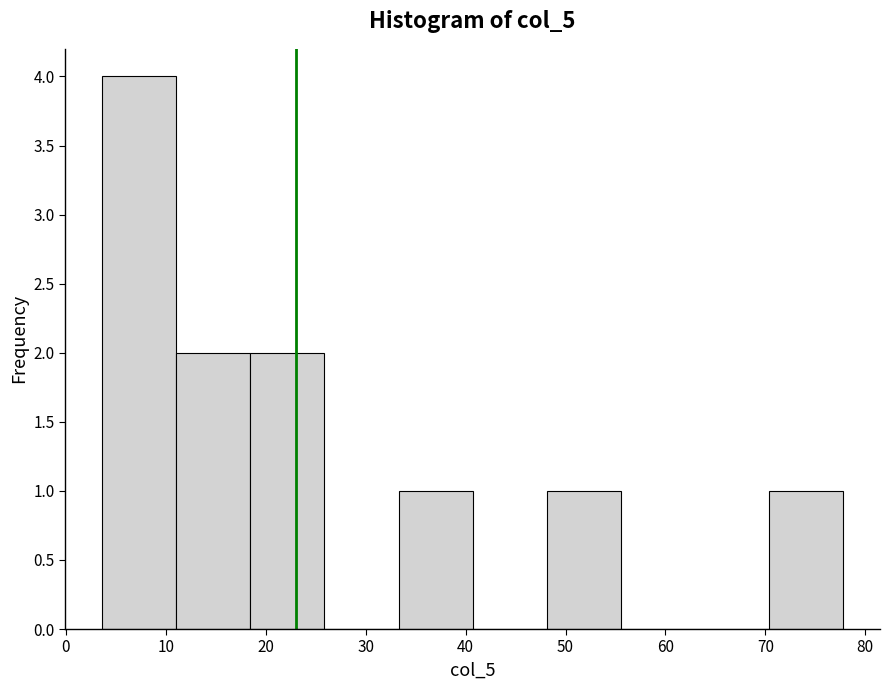

How tall is the bar that spans 70 to 78 on the x-axis? Neither the bar edges nor the heights are printed on the chart, so give them approximately, as read against the axes.

1